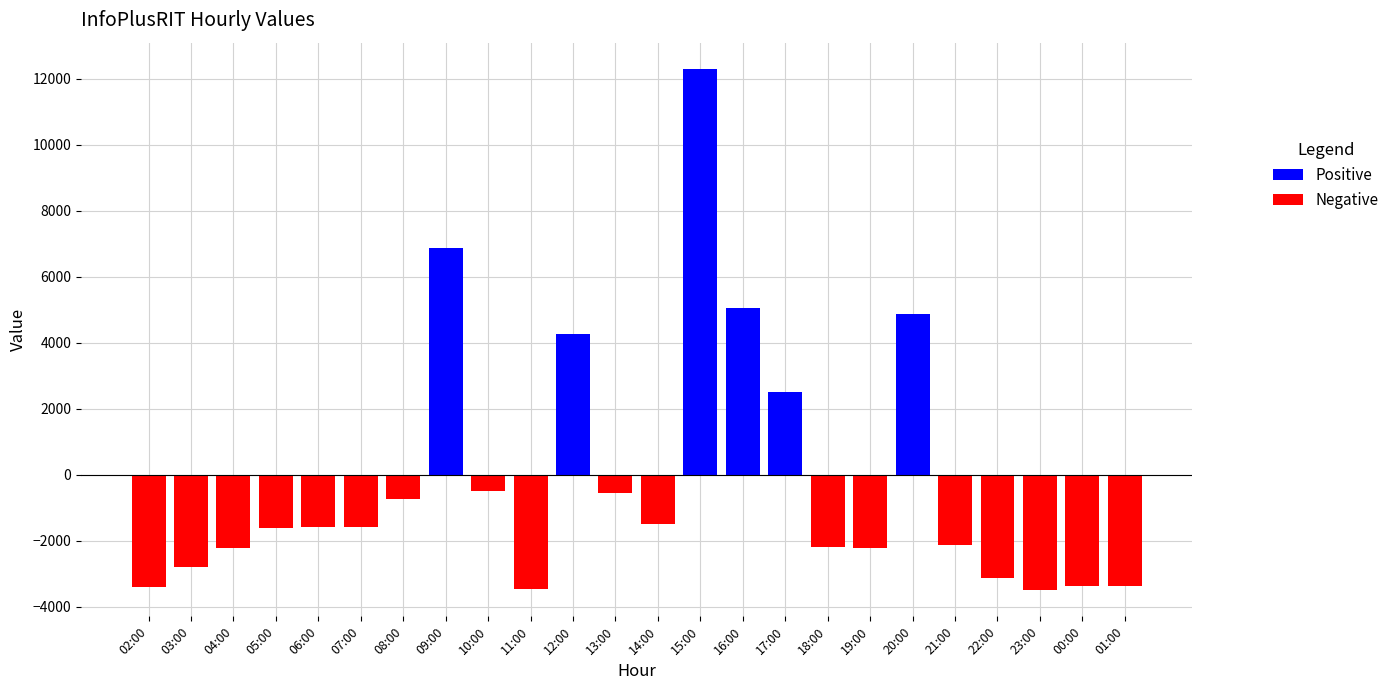

How many positive values does the Positive series have?

6